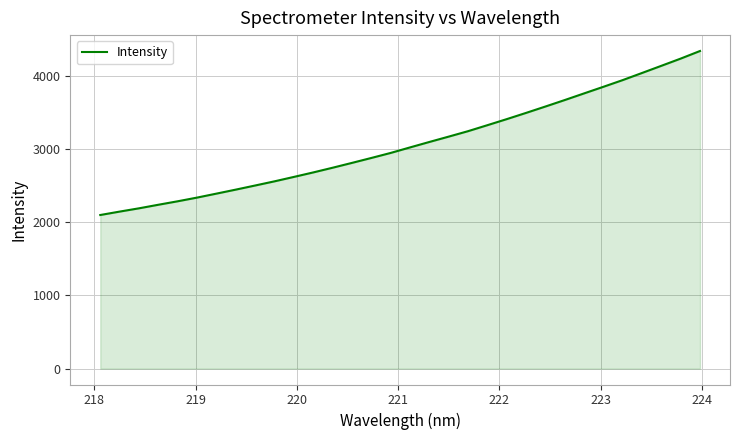

What is the minimum value shown in the chart?

2096.9